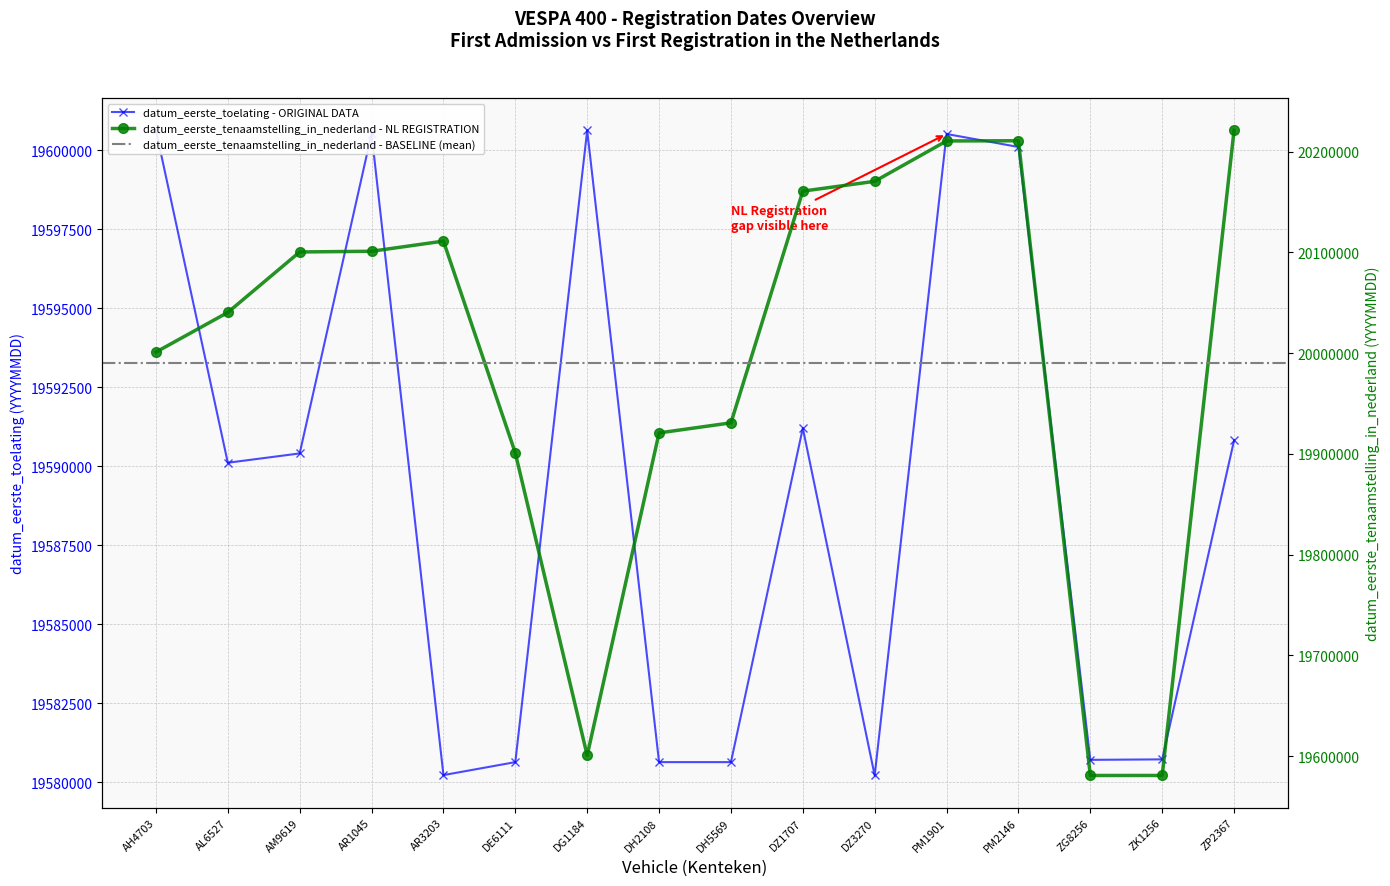

Which series has the largest total across all categories?

datum_eerste_tenaamstelling_in_nederland